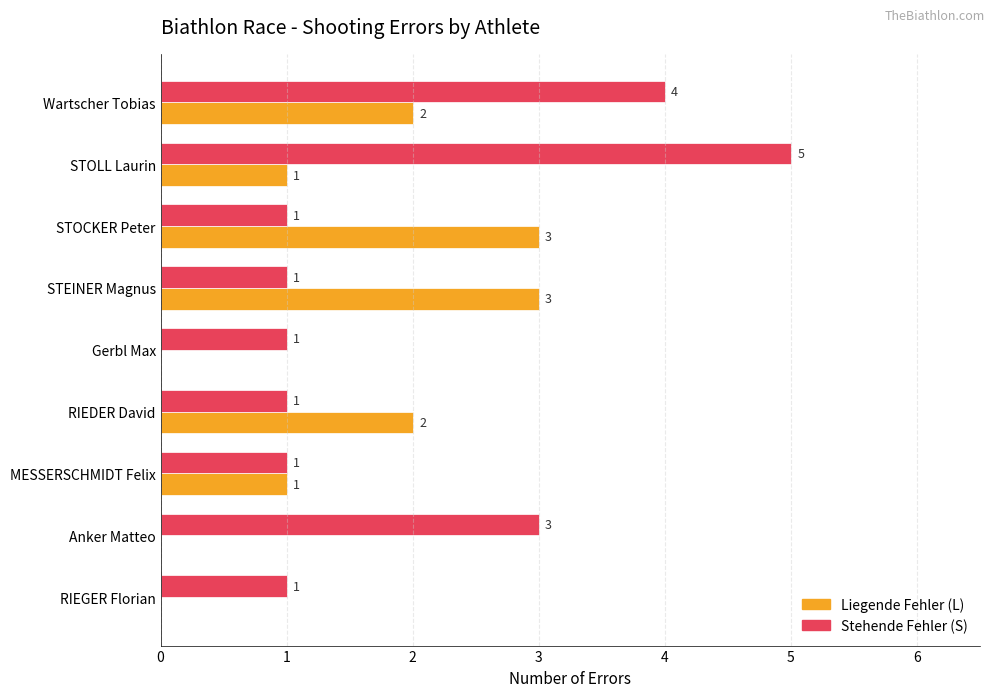

Is it true that Liegende Fehler (L) equals 2 at RIEDER David?

True